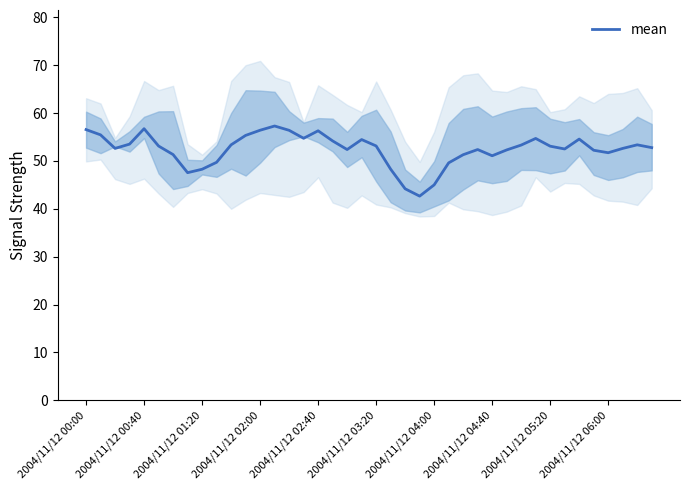

What is the highest value of the mean series?

57.3